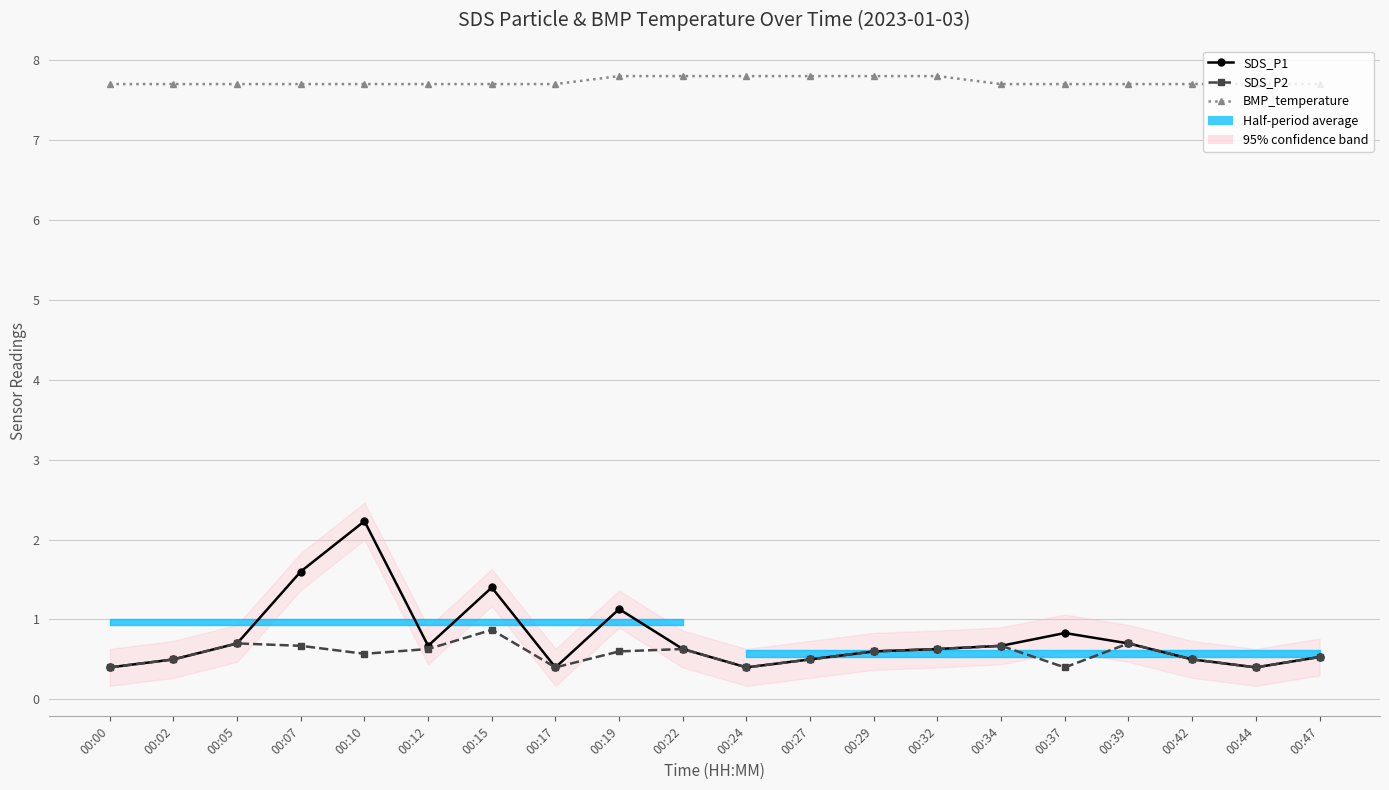

What are all the series names shown in the legend?

SDS_P1, SDS_P2, BMP_temperature